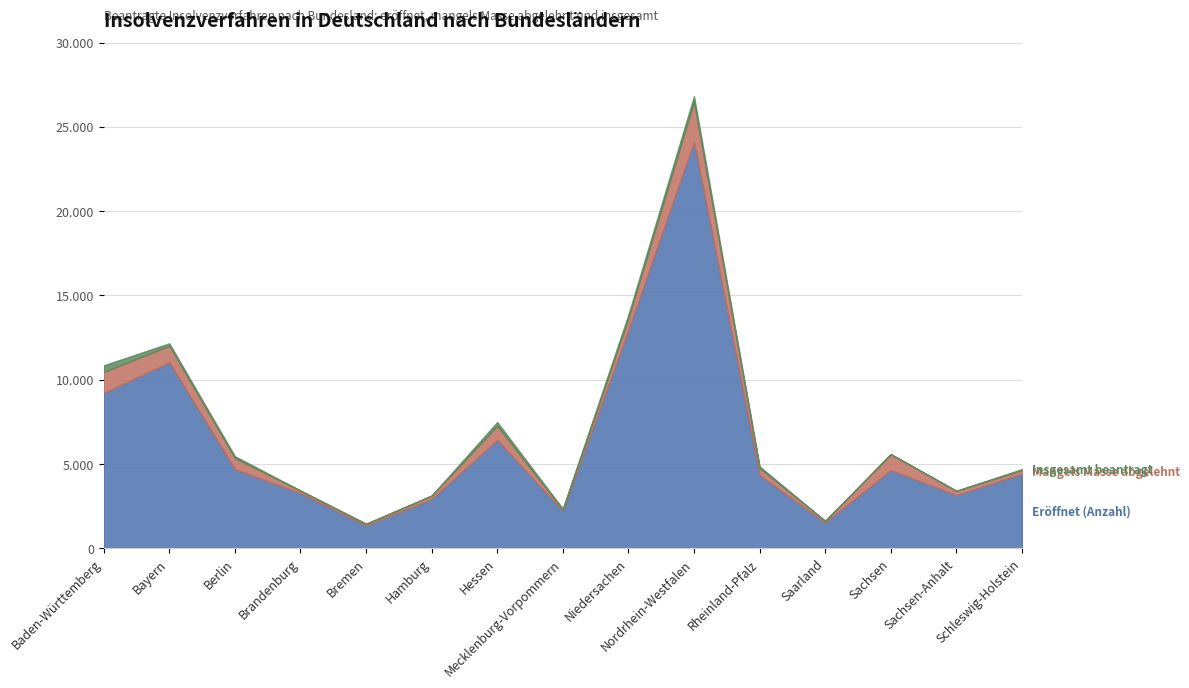

Where is the first local minimum for Mangels Masse abgelehnt?

Bremen